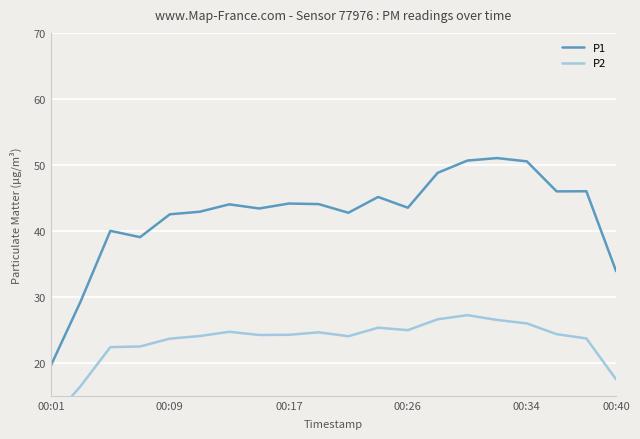

What is the highest value of the P1 series?

51.0